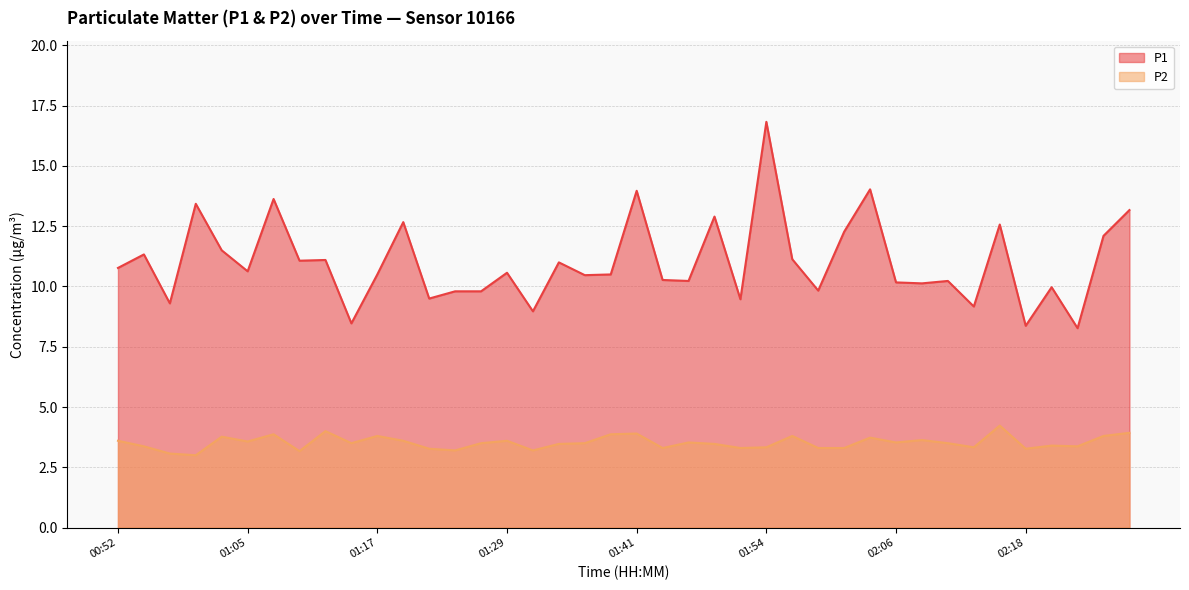

True or false: P1 has more than 1 interior local peaks.

True